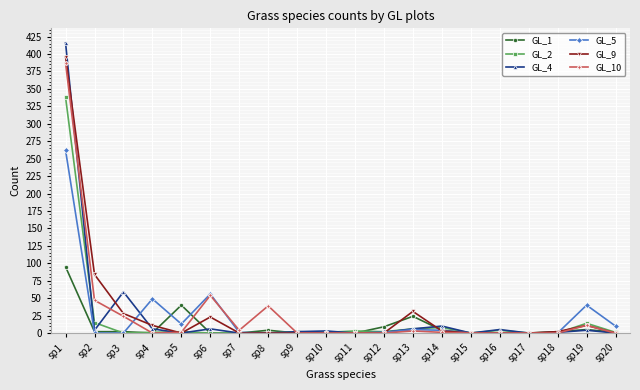

The value of GL_1 at sp13 is 24. True or false?

True